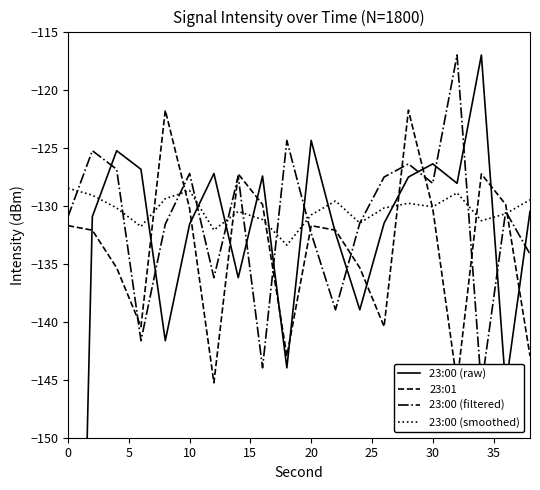

How many data points does each series have?

20